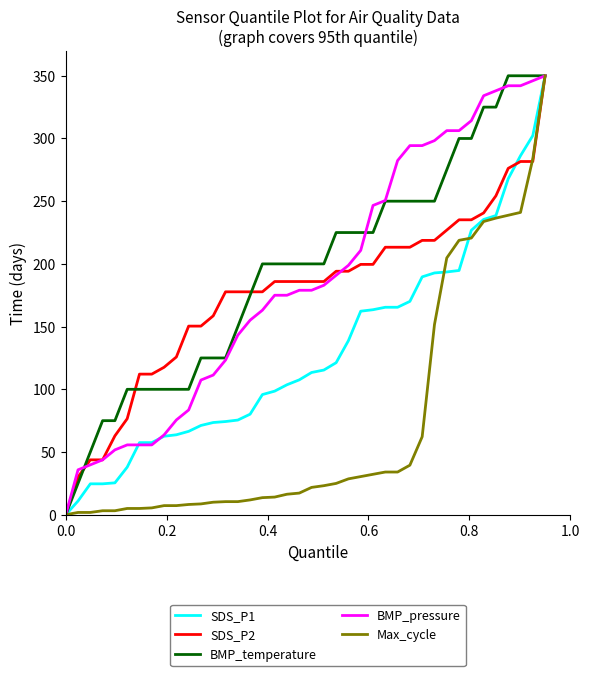

What is the sum of all SDS_P1 values?

5205.0